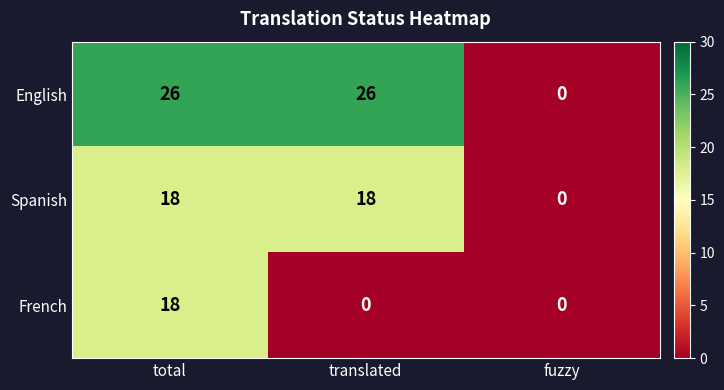

What is the greatest value displayed?

26